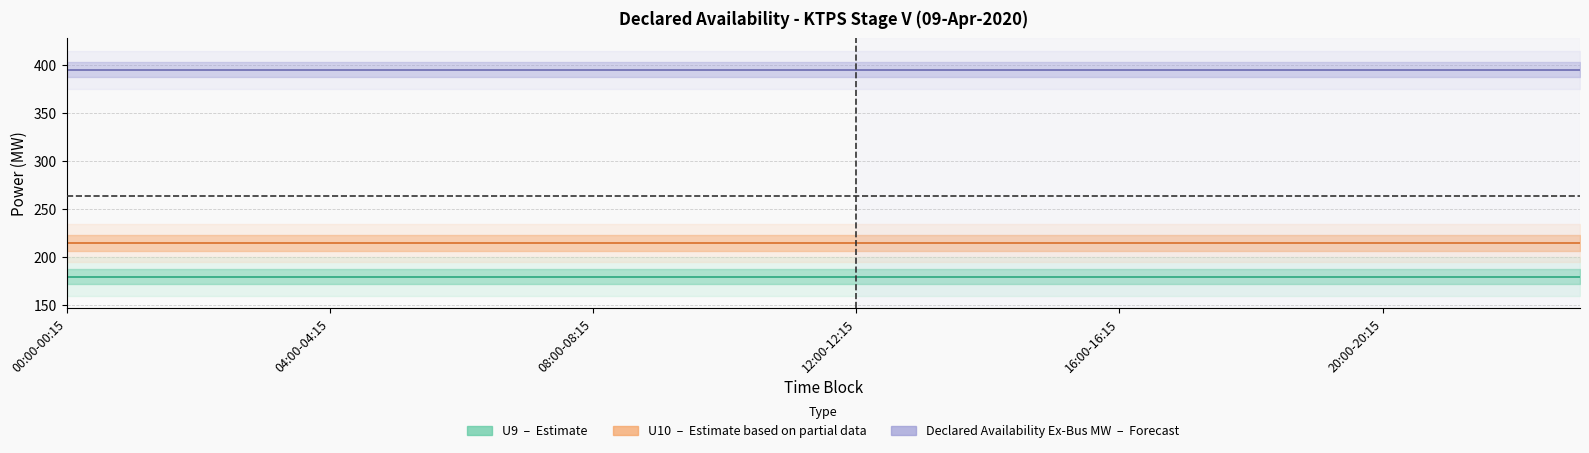

True or false: Declared Availability Ex-Bus MW (Forecast) has a value of 395 at 7.

True